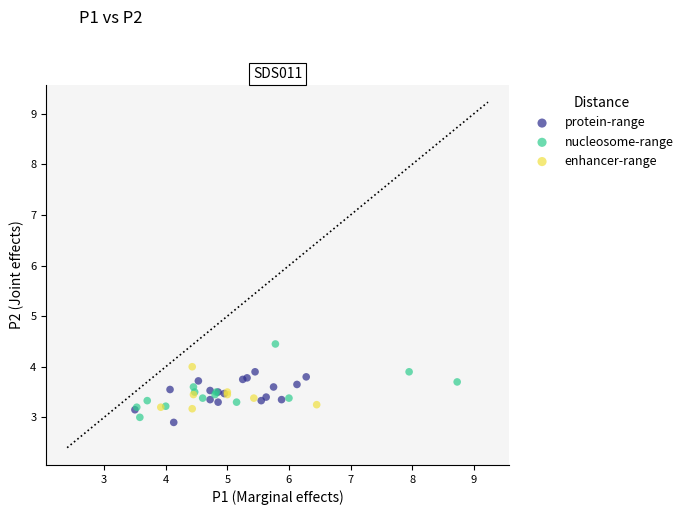

Which series contains the highest Y value?

nucleosome-range